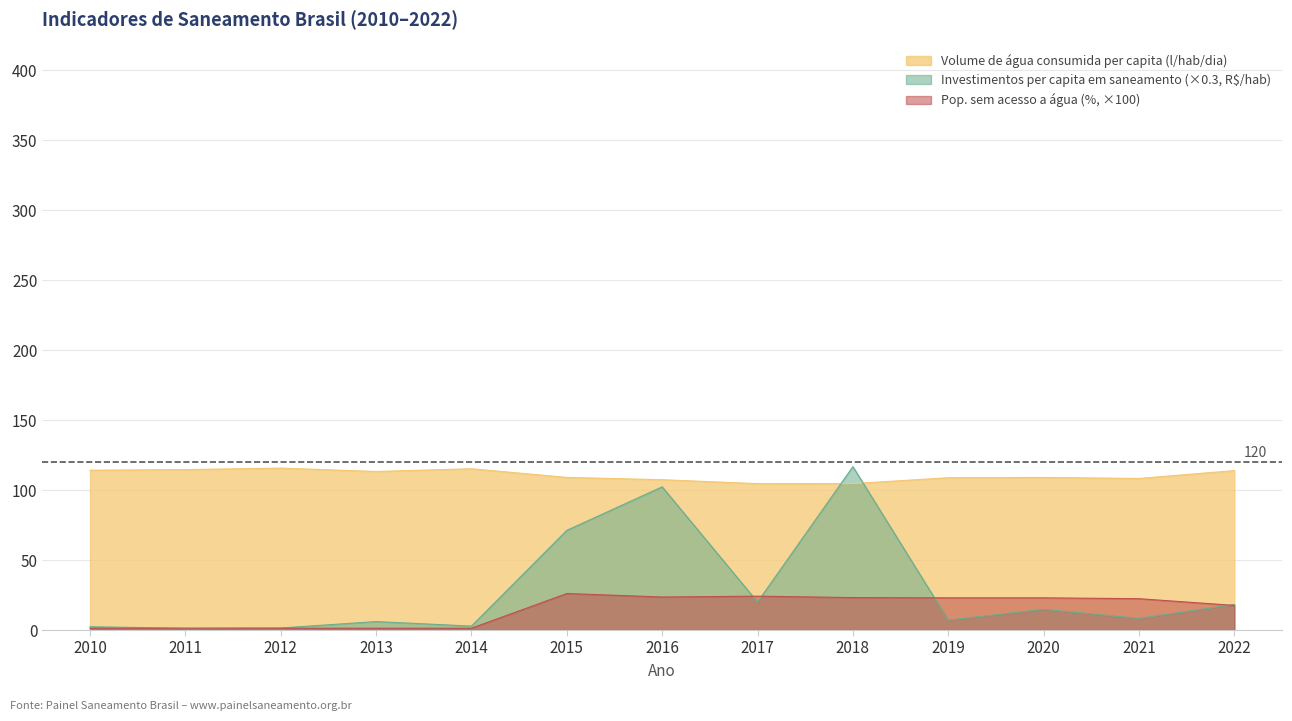

What is the sum of the Investimentos per capita em saneamento values at 2012 and 2010?

3.8